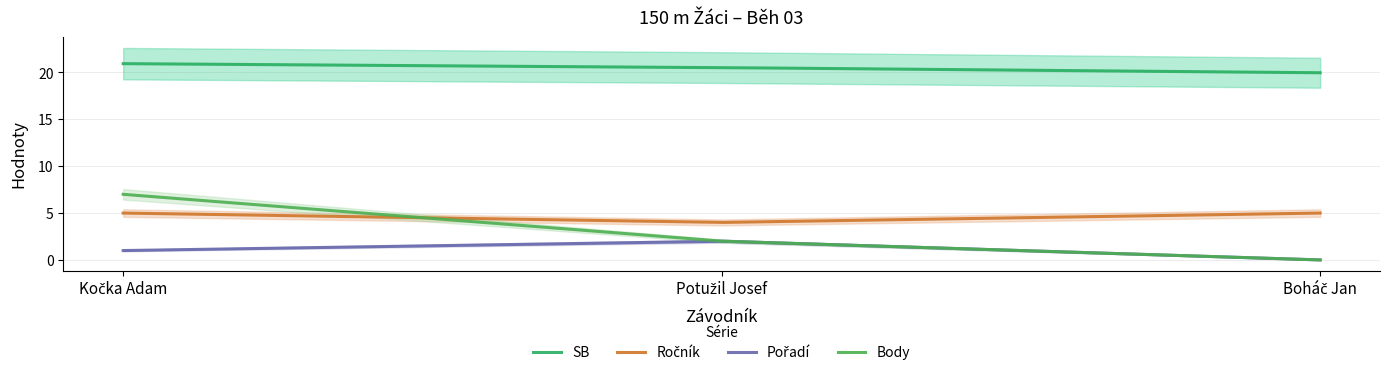

What is the label of the 3rd point from the left?

Boháč Jan